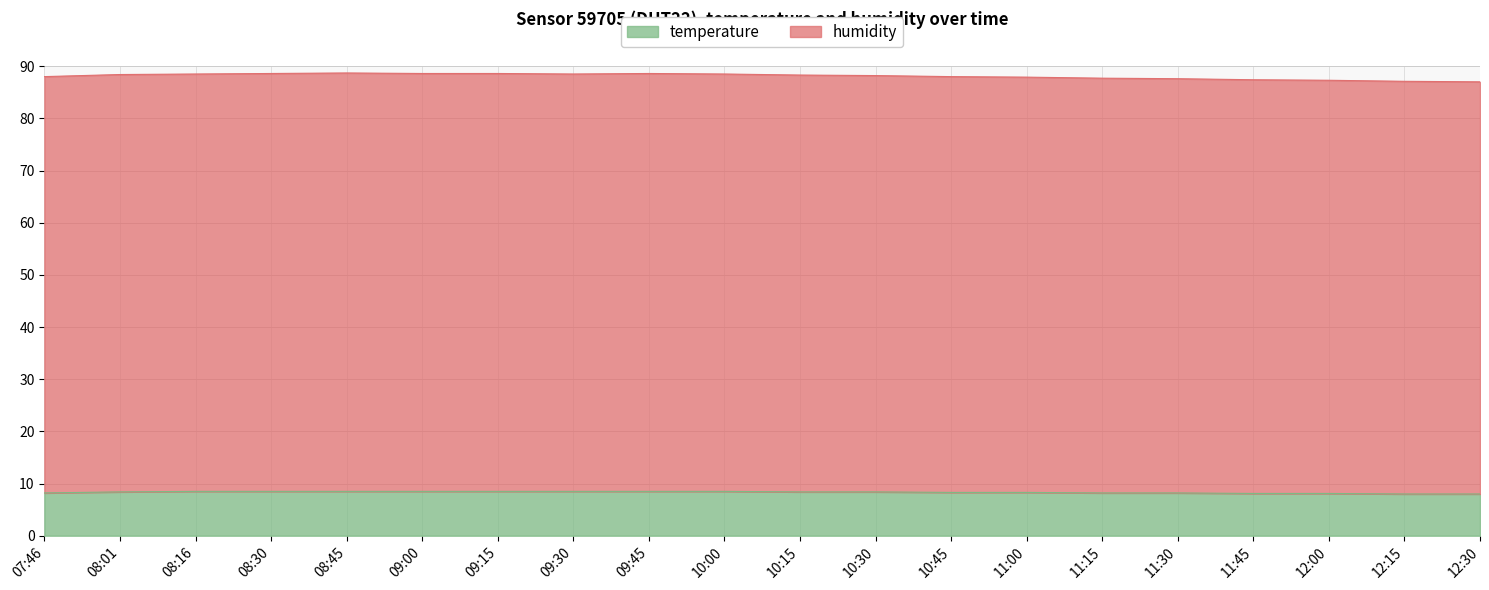

At which category is the sum across all series the highest?

08:45